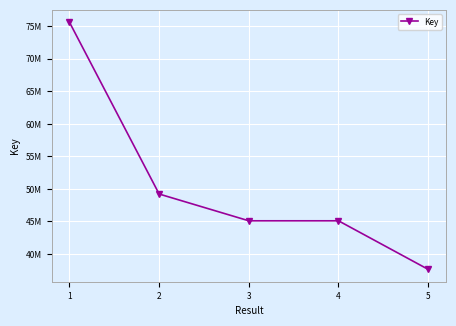

Is this an area chart (filled region under the line)?

No